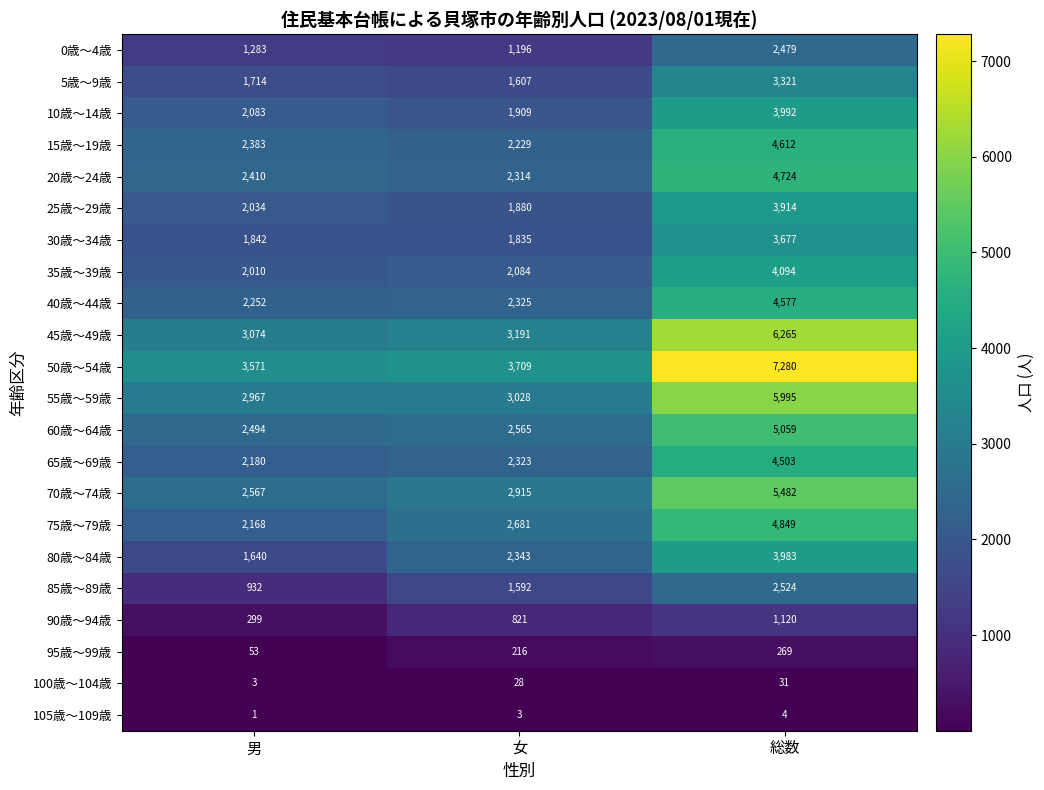

The 65歳～69歳 series shows 1307 at 男. True or false?

False